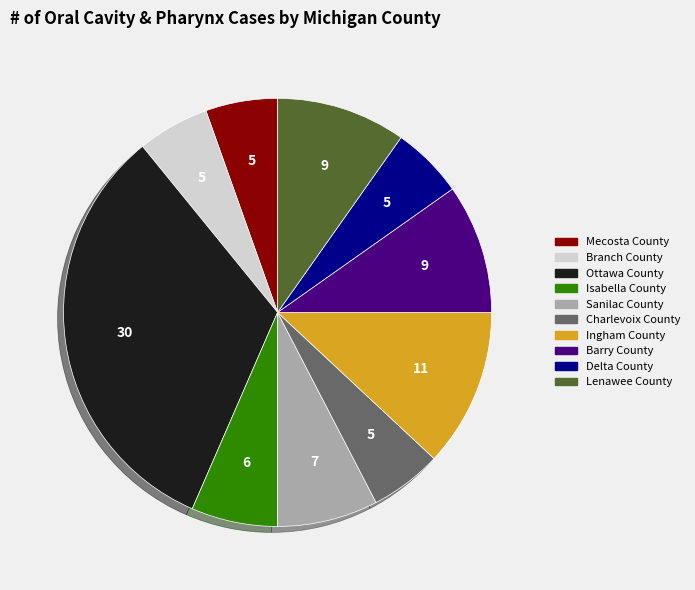

How many slices are in this pie chart?

10